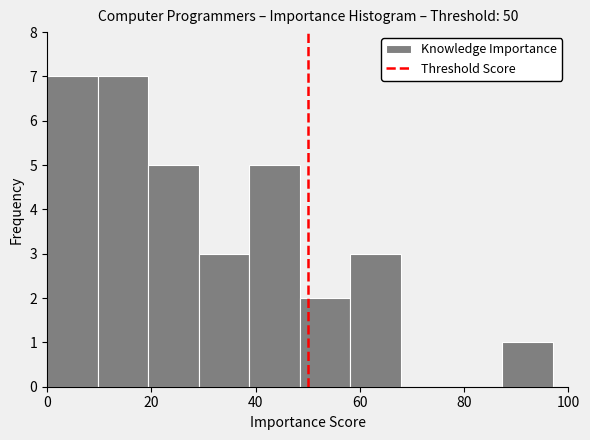

Reading left to right, list every bar in this chart as the range it spans on the x-axis followed by its height. Neither the bar edges nor the heights are printed on the chart, so give them approximately, as read against the axes.

0 to 10: 7
10 to 20: 7
20 to 30: 5
30 to 38: 3
38 to 48: 5
48 to 58: 2
58 to 68: 3
68 to 78: 0
78 to 88: 0
88 to 98: 1